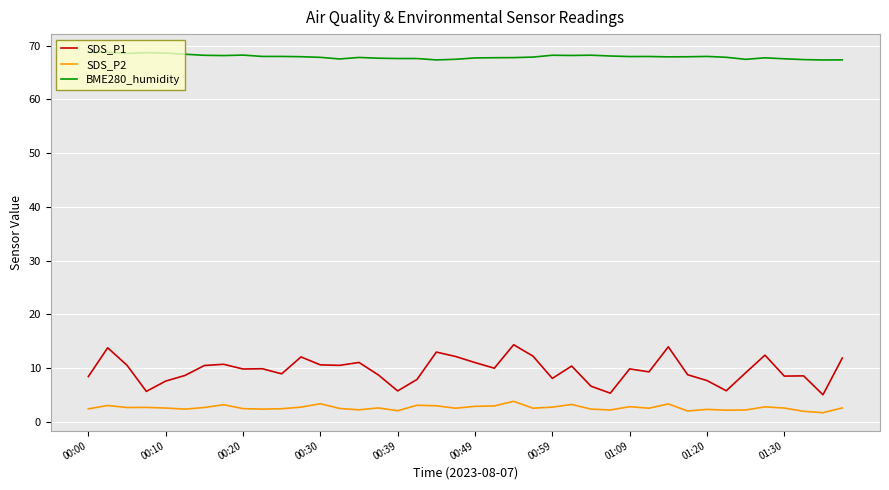

True or false: BME280_humidity and SDS_P2 intersect in this chart.

False